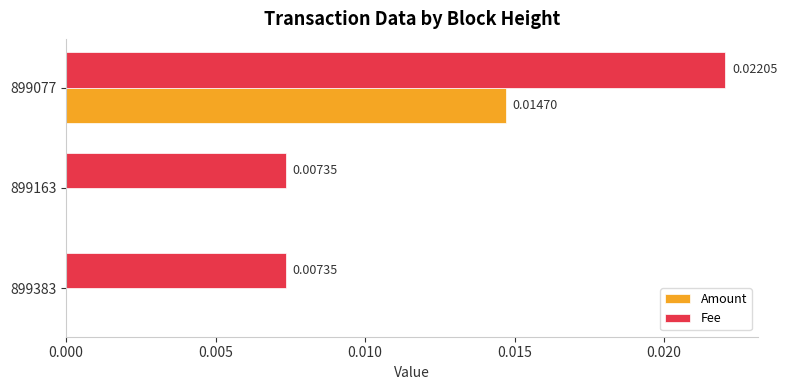

At which category is the sum across all series the highest?

899077